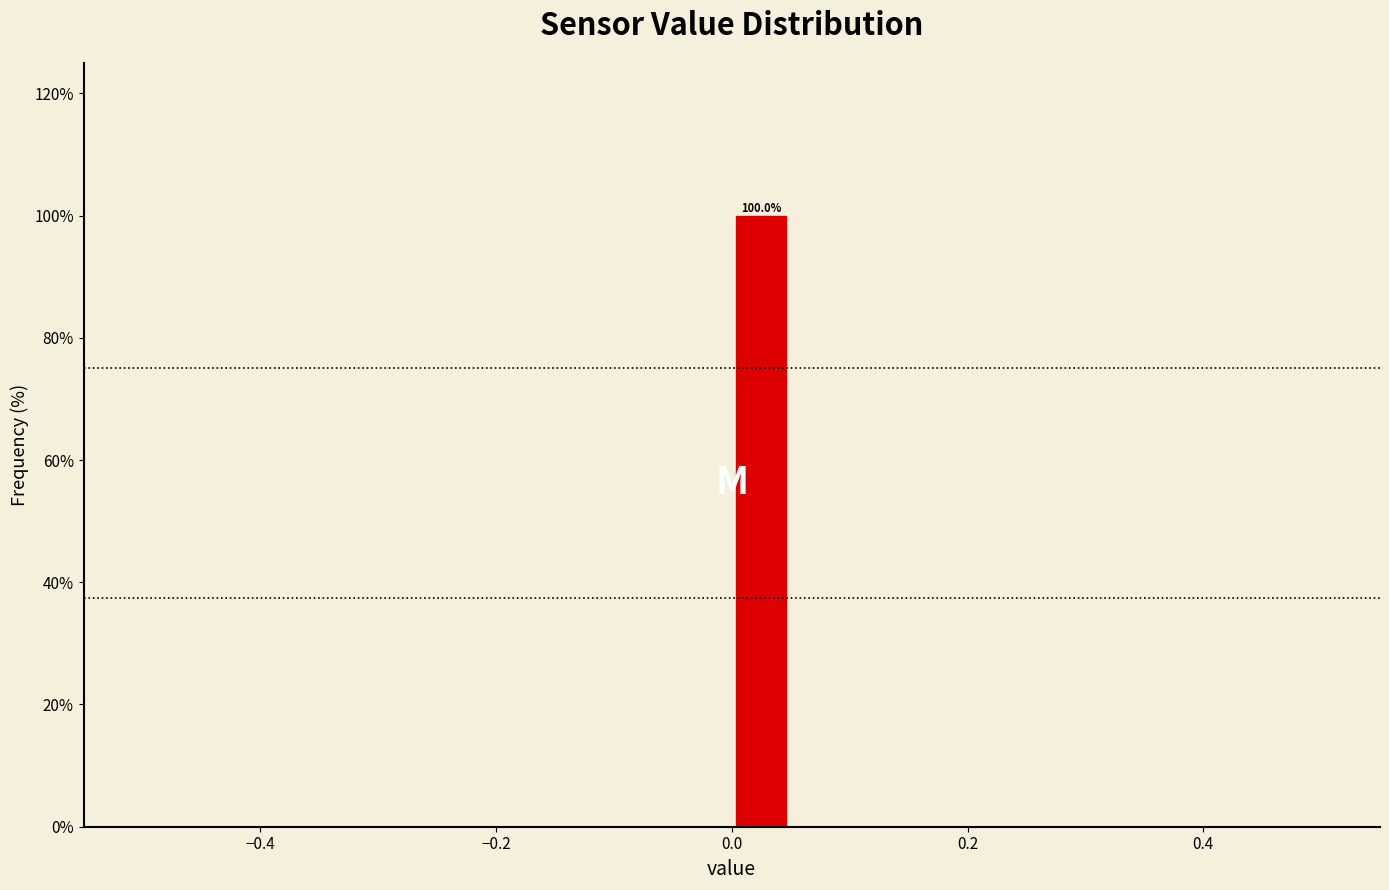

Read against the x-axis, roughly where is the centre of the tallest bar?

0.02